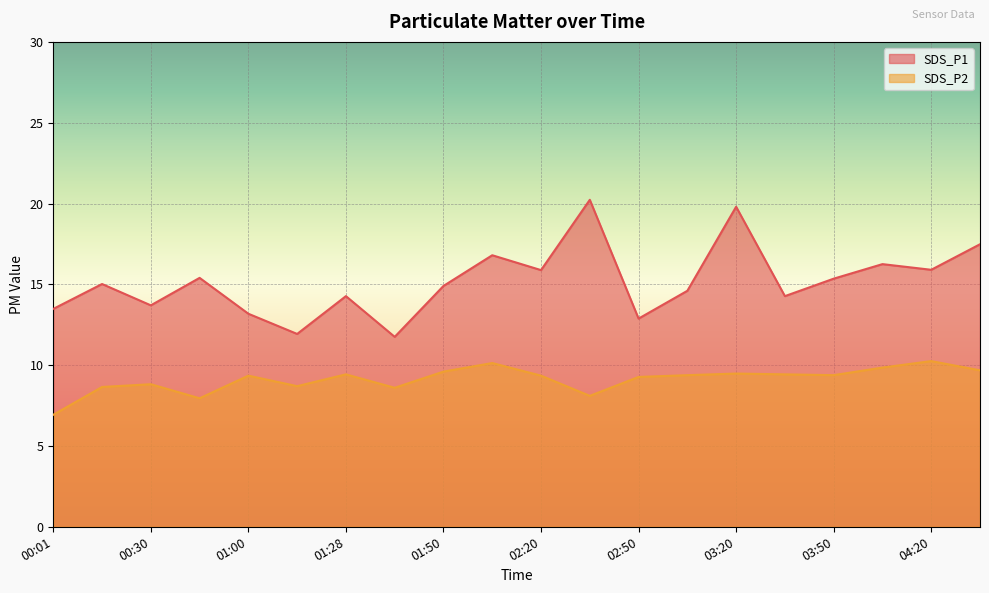

True or false: SDS_P1 and SDS_P2 intersect in this chart.

False